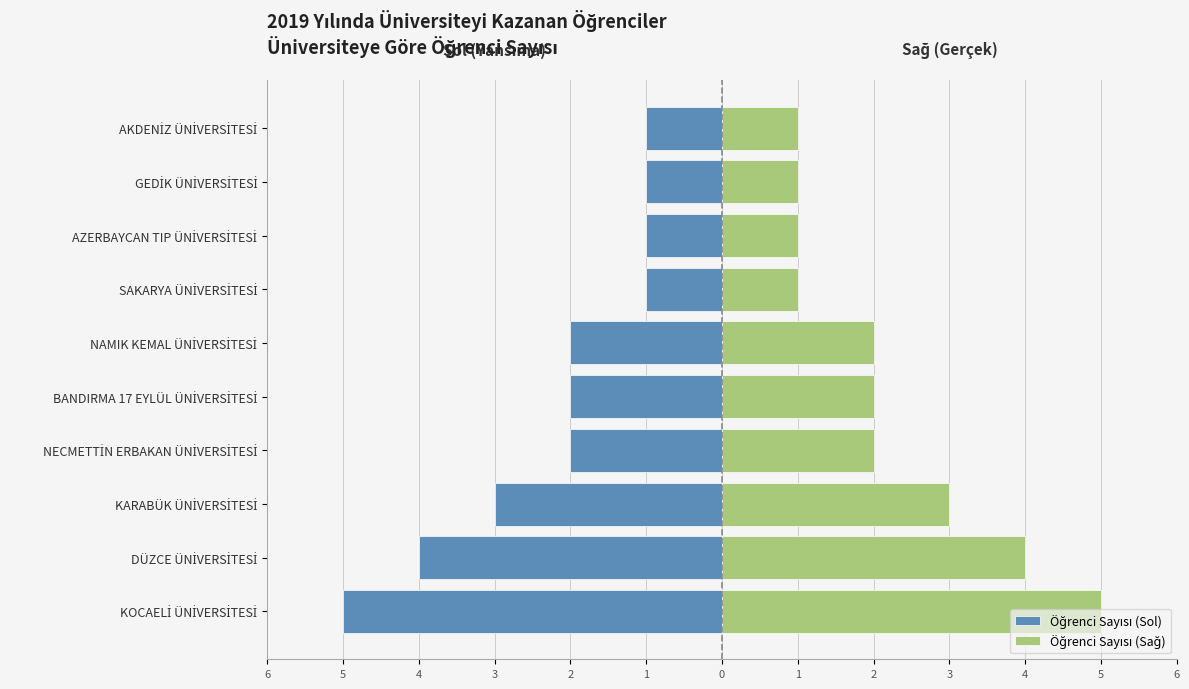

At how many categories does at least one series exceed -4?

10